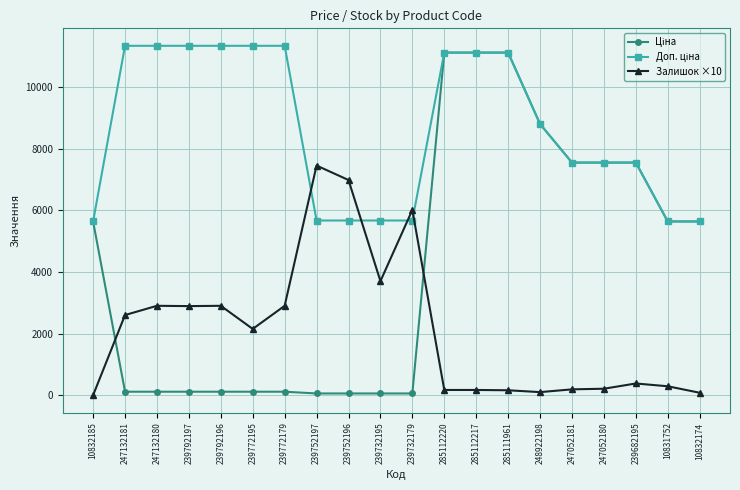

The value of Залишок ×10 at 239792196 is 1365.5. True or false?

False